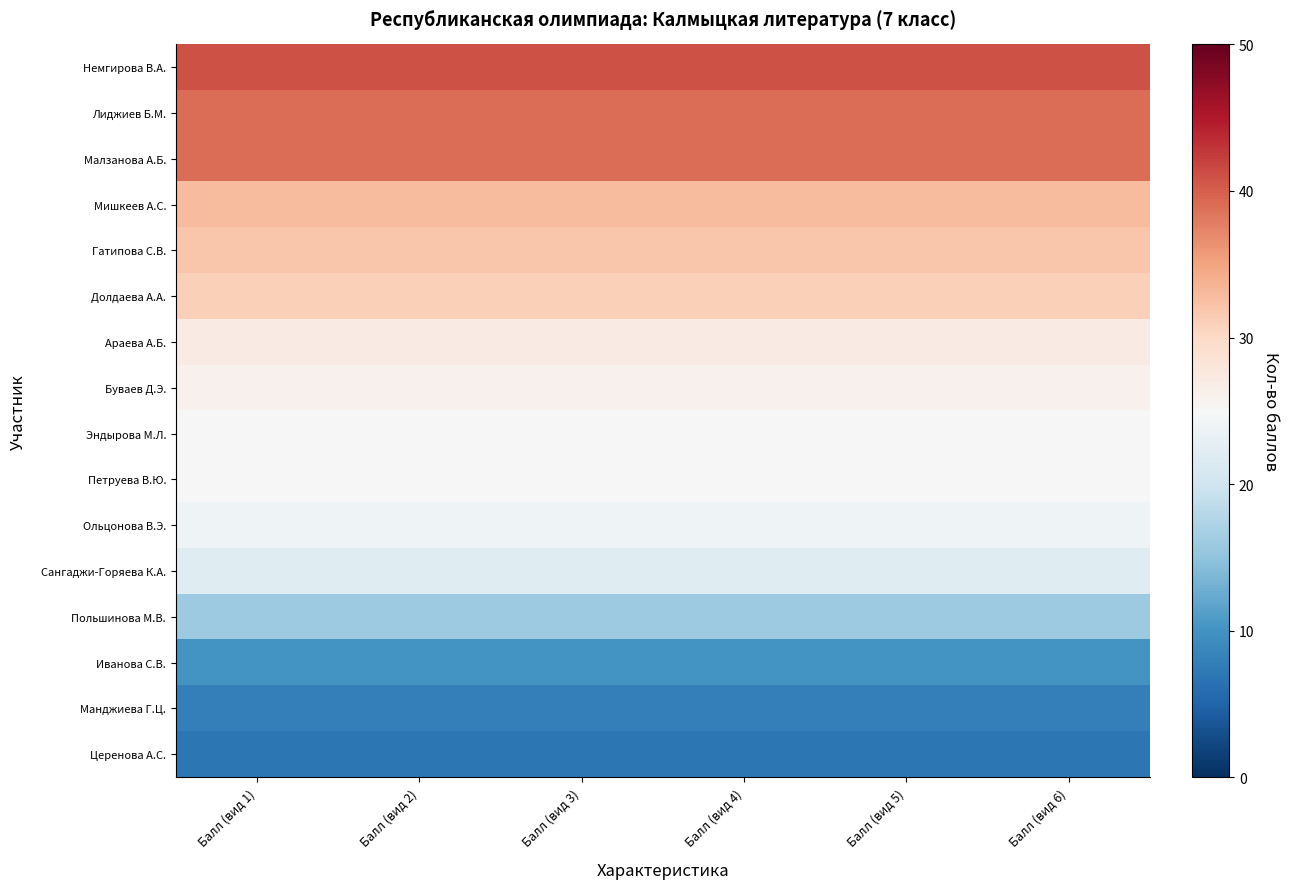

Reading left to right, what are all the values shown in this chart?

Немгирова В.А.: Балл (вид 1)=41	Балл (вид 2)=41	Балл (вид 3)=41	Балл (вид 4)=41	Балл (вид 5)=41	Балл (вид 6)=41
Лиджиев Б.М.: Балл (вид 1)=39	Балл (вид 2)=39	Балл (вид 3)=39	Балл (вид 4)=39	Балл (вид 5)=39	Балл (вид 6)=39
Малзанова А.Б.: Балл (вид 1)=39	Балл (вид 2)=39	Балл (вид 3)=39	Балл (вид 4)=39	Балл (вид 5)=39	Балл (вид 6)=39
Мишкеев А.С.: Балл (вид 1)=33	Балл (вид 2)=33	Балл (вид 3)=33	Балл (вид 4)=33	Балл (вид 5)=33	Балл (вид 6)=33
Гатипова С.В.: Балл (вид 1)=32	Балл (вид 2)=32	Балл (вид 3)=32	Балл (вид 4)=32	Балл (вид 5)=32	Балл (вид 6)=32
Долдаева А.А.: Балл (вид 1)=31	Балл (вид 2)=31	Балл (вид 3)=31	Балл (вид 4)=31	Балл (вид 5)=31	Балл (вид 6)=31
Араева А.Б.: Балл (вид 1)=27	Балл (вид 2)=27	Балл (вид 3)=27	Балл (вид 4)=27	Балл (вид 5)=27	Балл (вид 6)=27
Буваев Д.Э.: Балл (вид 1)=26	Балл (вид 2)=26	Балл (вид 3)=26	Балл (вид 4)=26	Балл (вид 5)=26	Балл (вид 6)=26
Эндырова М.Л.: Балл (вид 1)=25	Балл (вид 2)=25	Балл (вид 3)=25	Балл (вид 4)=25	Балл (вид 5)=25	Балл (вид 6)=25
Петруева В.Ю.: Балл (вид 1)=25	Балл (вид 2)=25	Балл (вид 3)=25	Балл (вид 4)=25	Балл (вид 5)=25	Балл (вид 6)=25
Ольцонова В.Э.: Балл (вид 1)=24	Балл (вид 2)=24	Балл (вид 3)=24	Балл (вид 4)=24	Балл (вид 5)=24	Балл (вид 6)=24
Сангаджи-Горяева К.А.: Балл (вид 1)=22	Балл (вид 2)=22	Балл (вид 3)=22	Балл (вид 4)=22	Балл (вид 5)=22	Балл (вид 6)=22
Польшинова М.В.: Балл (вид 1)=16	Балл (вид 2)=16	Балл (вид 3)=16	Балл (вид 4)=16	Балл (вид 5)=16	Балл (вид 6)=16
Иванова С.В.: Балл (вид 1)=10	Балл (вид 2)=10	Балл (вид 3)=10	Балл (вид 4)=10	Балл (вид 5)=10	Балл (вид 6)=10
Манджиева Г.Ц.: Балл (вид 1)=8	Балл (вид 2)=8	Балл (вид 3)=8	Балл (вид 4)=8	Балл (вид 5)=8	Балл (вид 6)=8
Церенова А.С.: Балл (вид 1)=7	Балл (вид 2)=7	Балл (вид 3)=7	Балл (вид 4)=7	Балл (вид 5)=7	Балл (вид 6)=7